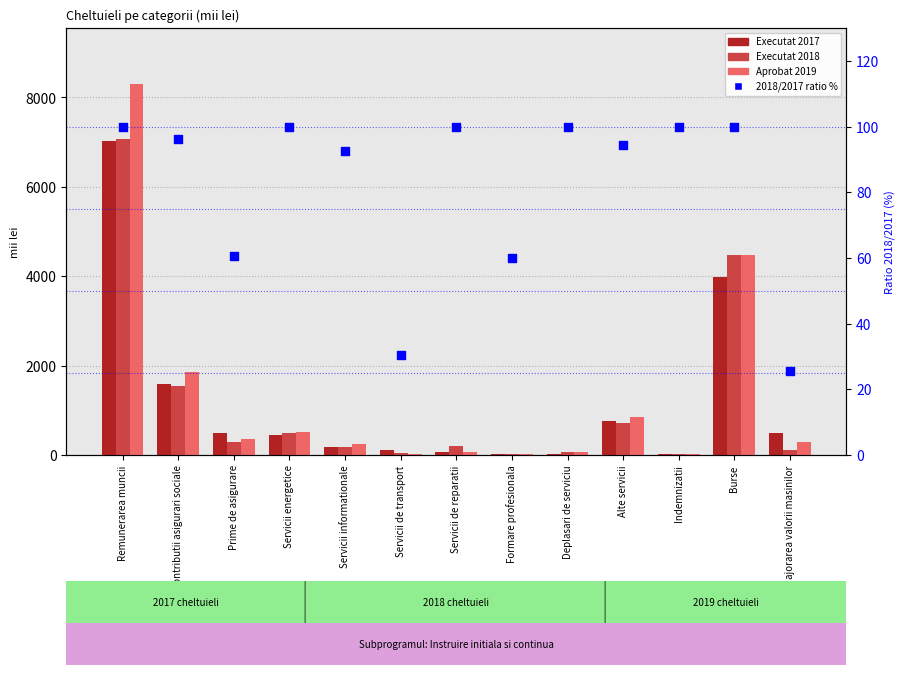

At how many categories does at least one series exceed 5095?

1